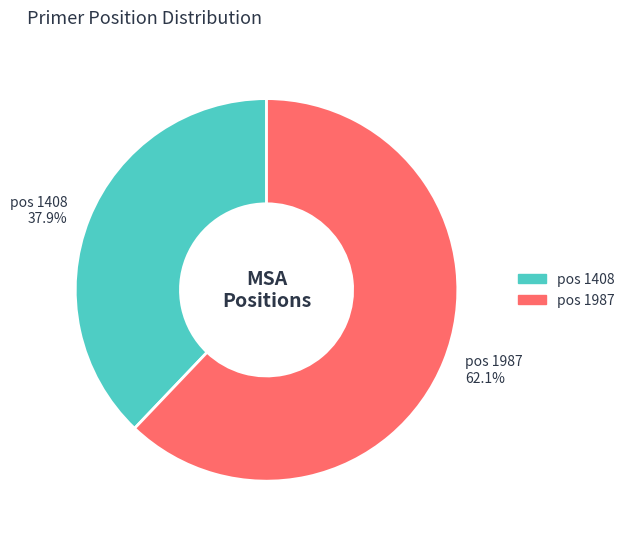

What is the ratio of the value at pos 1987 62.1% to the value at pos 1408 37.9%?

1.6